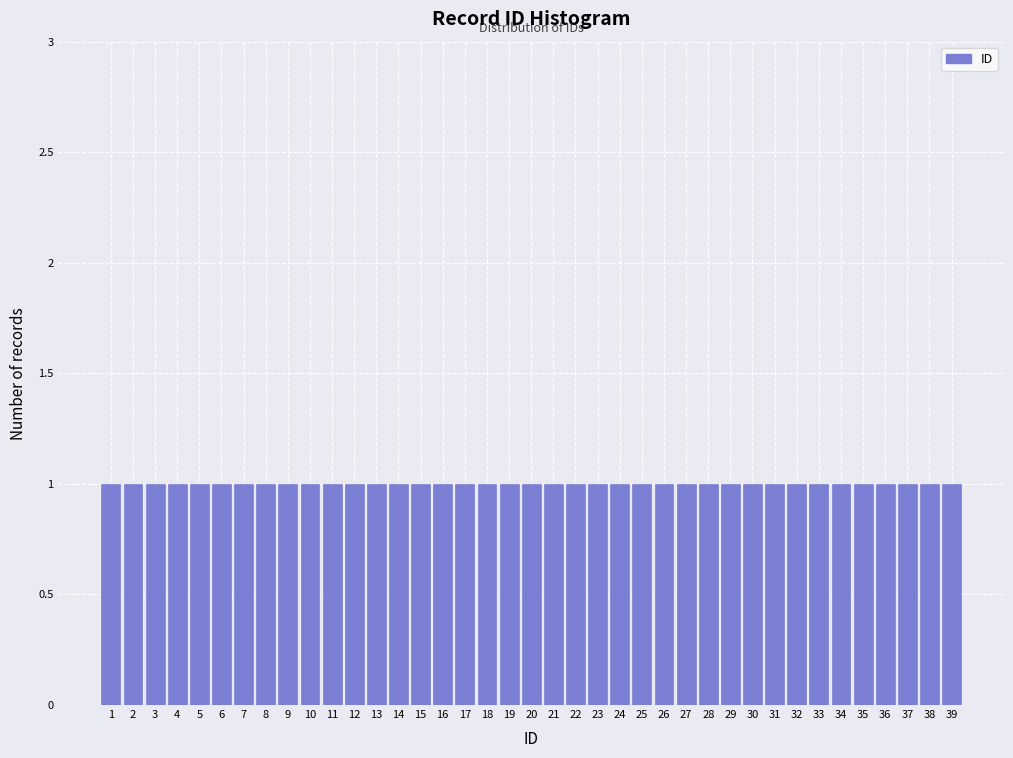

Reading left to right, list every bar in this chart as the range it spans on the x-axis followed by its height. The values are not printed on the chart, so give them approximately, as read against the axis.

0.5 to 1.5: 1
1.5 to 2.5: 1
2.5 to 3.5: 1
3.5 to 4.5: 1
4.5 to 5.5: 1
5.5 to 6.5: 1
6.5 to 7.5: 1
7.5 to 8.5: 1
8.5 to 9.5: 1
9.5 to 10.5: 1
10.5 to 11.5: 1
11.5 to 12.5: 1
12.5 to 13.5: 1
13.5 to 14.5: 1
14.5 to 15.5: 1
15.5 to 16.5: 1
16.5 to 17.5: 1
17.5 to 18.5: 1
18.5 to 19.5: 1
19.5 to 20.5: 1
20.5 to 21.5: 1
21.5 to 22.5: 1
22.5 to 23.5: 1
23.5 to 24.5: 1
24.5 to 25.5: 1
25.5 to 26.5: 1
26.5 to 27.5: 1
27.5 to 28.5: 1
28.5 to 29.5: 1
29.5 to 30.5: 1
30.5 to 31.5: 1
31.5 to 32.5: 1
32.5 to 33.5: 1
33.5 to 34.5: 1
34.5 to 35.5: 1
35.5 to 36.5: 1
36.5 to 37.5: 1
37.5 to 38.5: 1
38.5 to 39.5: 1